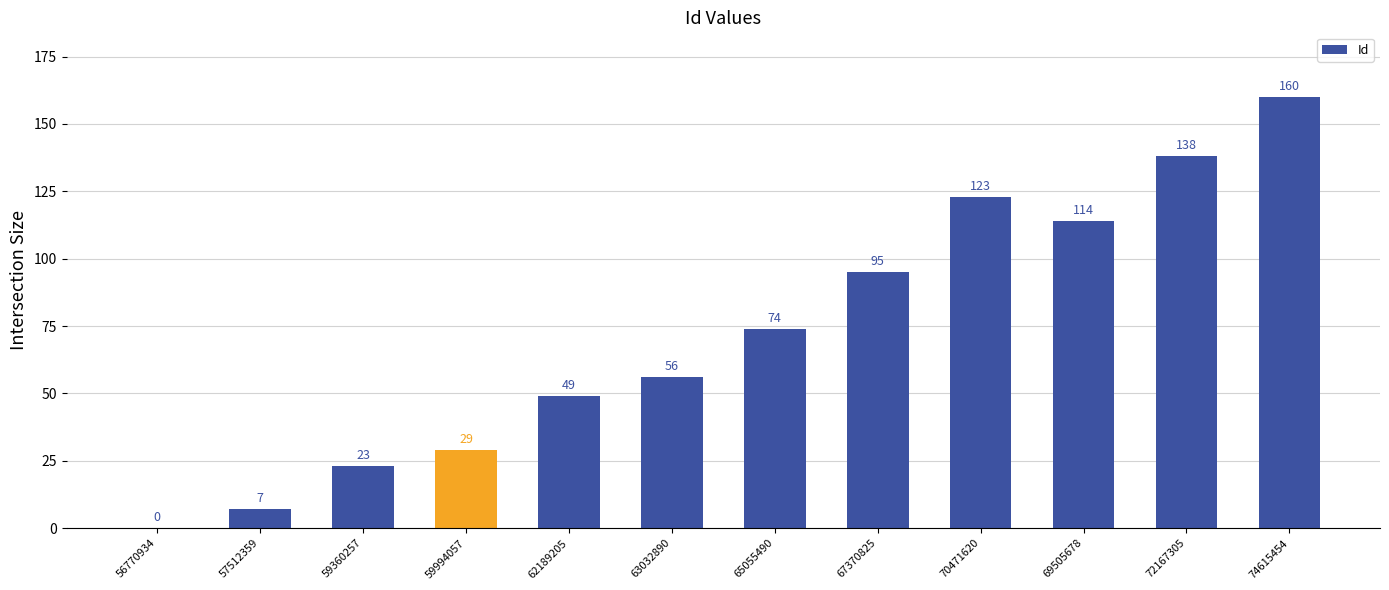

What is the change in value from 59360257 to 70471620?

+100